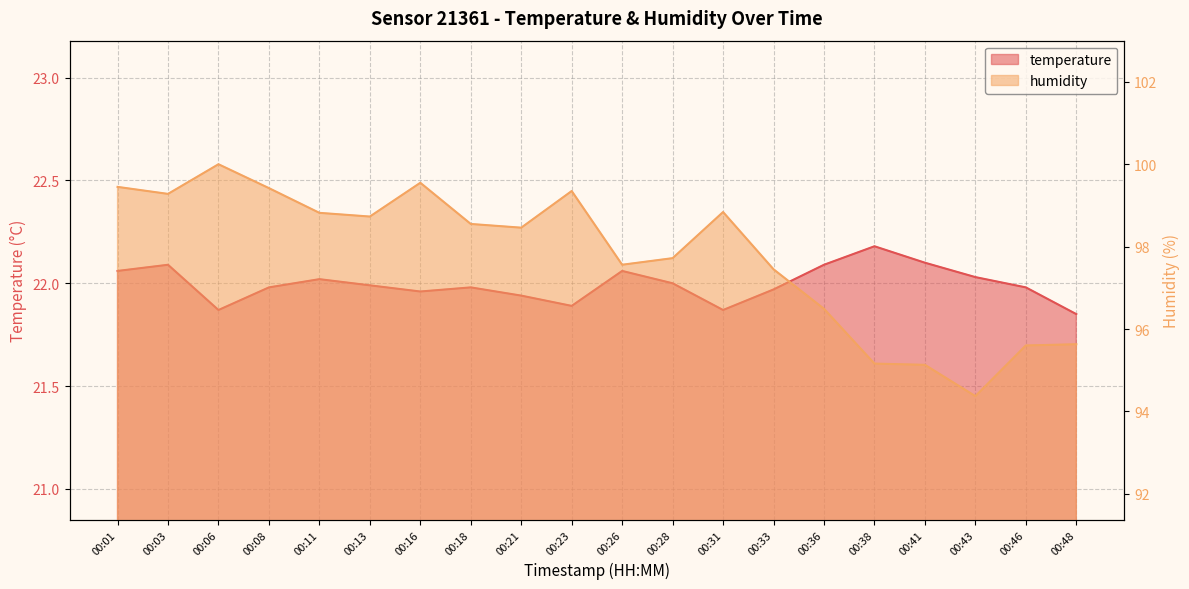

Where is the first local maximum for temperature?

00:03